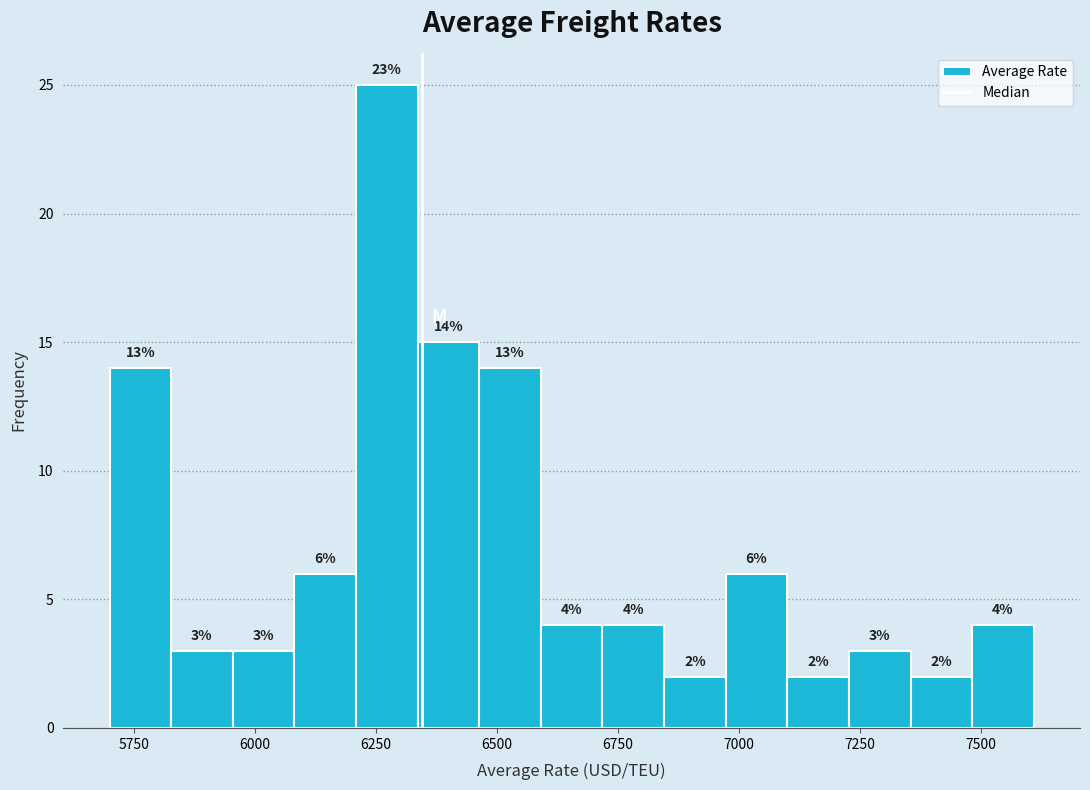

Around what value on the x-axis is the tallest bar? Give the approximate position of its centre, as read against the axis.

6250